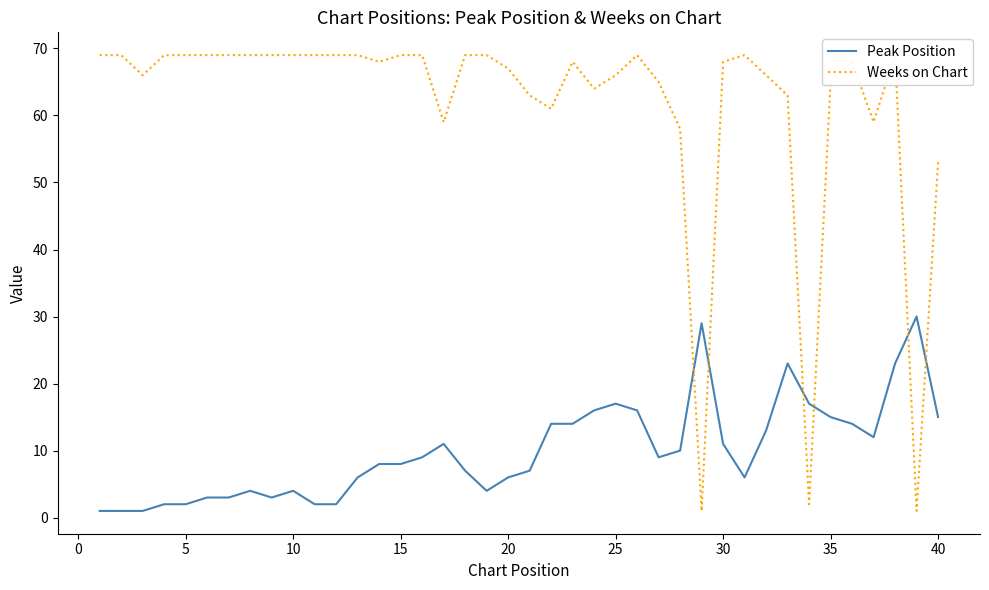

True or false: Peak Position has a value of 15 at 40.

True